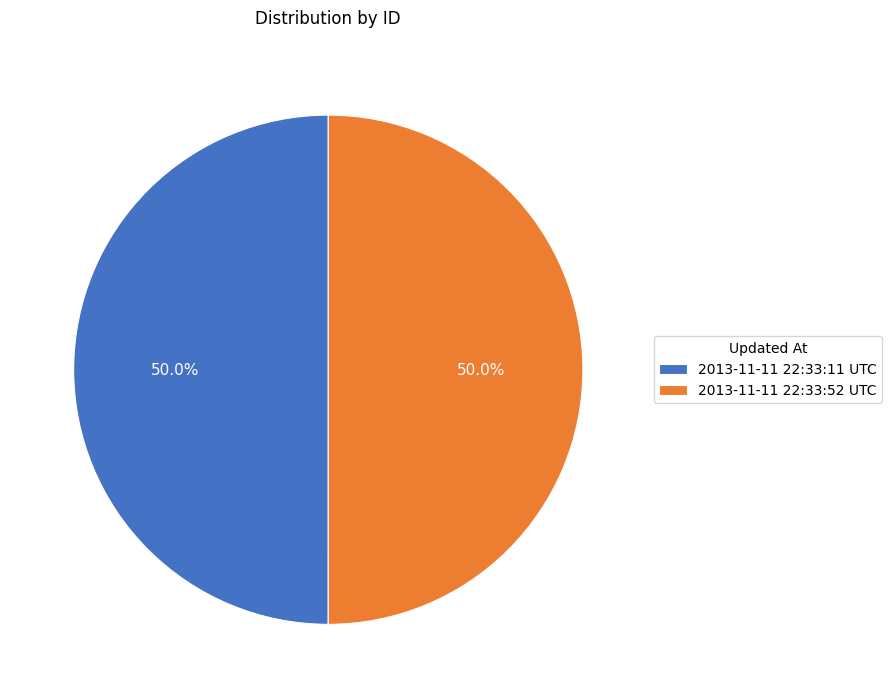

What is the total percentage of 2013-11-11 22:33:11 UTC and 2013-11-11 22:33:52 UTC?

100.0%